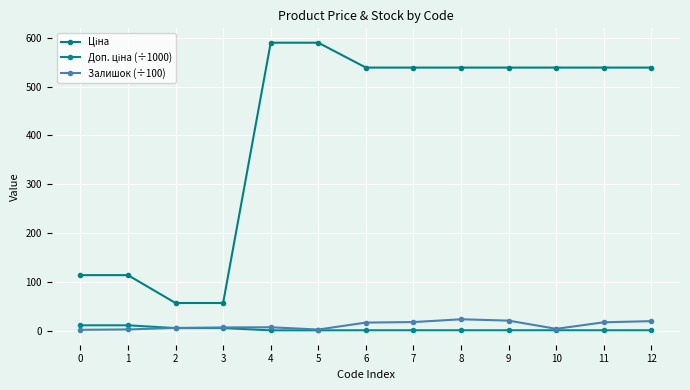

The value of Залишок (÷100) at 7 is 18.0. True or false?

True